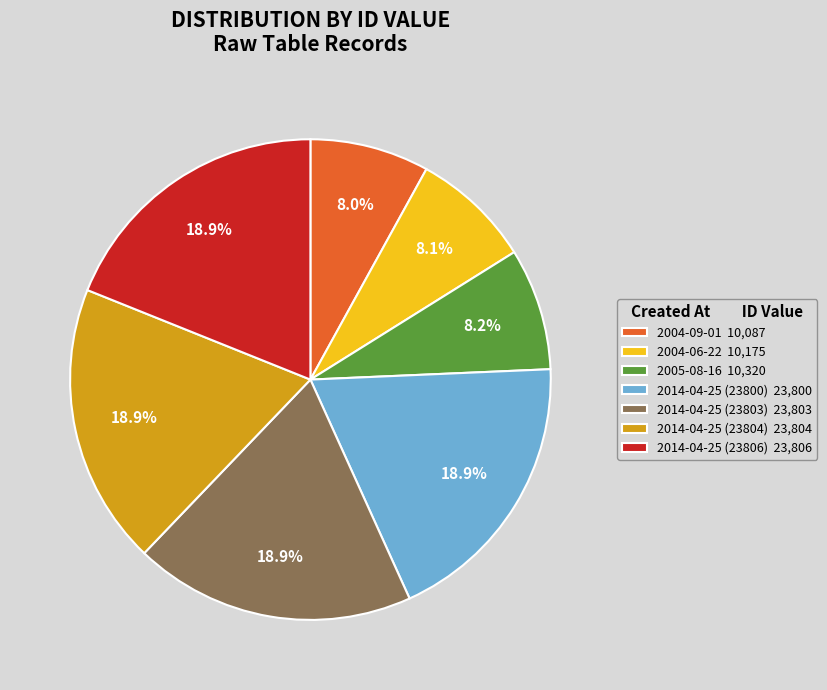

Approximately how many times larger is the value at 2014-04-25 (23803) compared to 2014-04-25 (23800)?

1.0